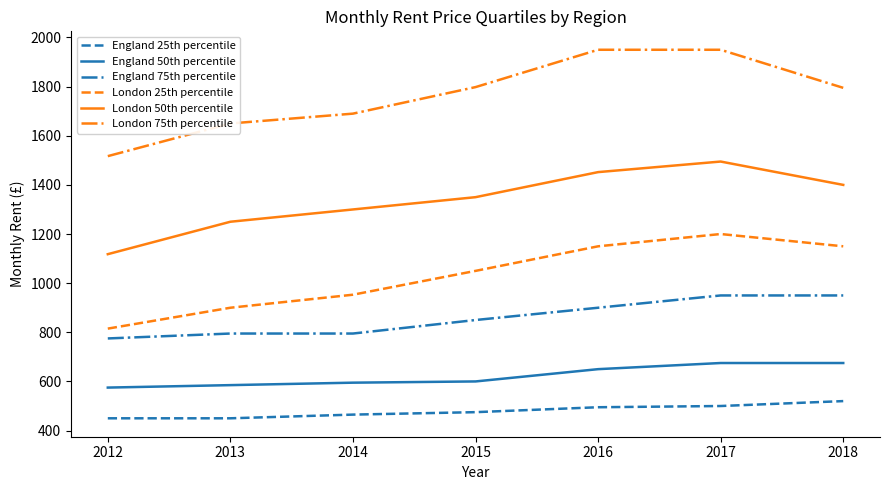

The value of London 50th percentile at 2018 is 2288. True or false?

False